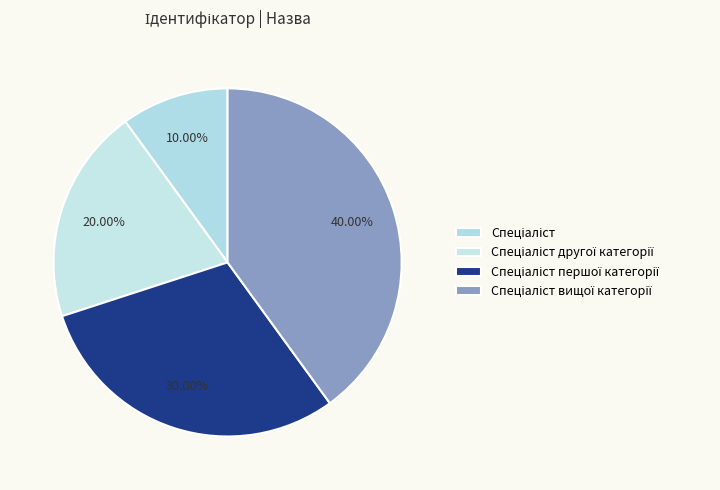

Between Спеціаліст другої категорії and Спеціаліст вищої категорії, which is larger?

Спеціаліст вищої категорії